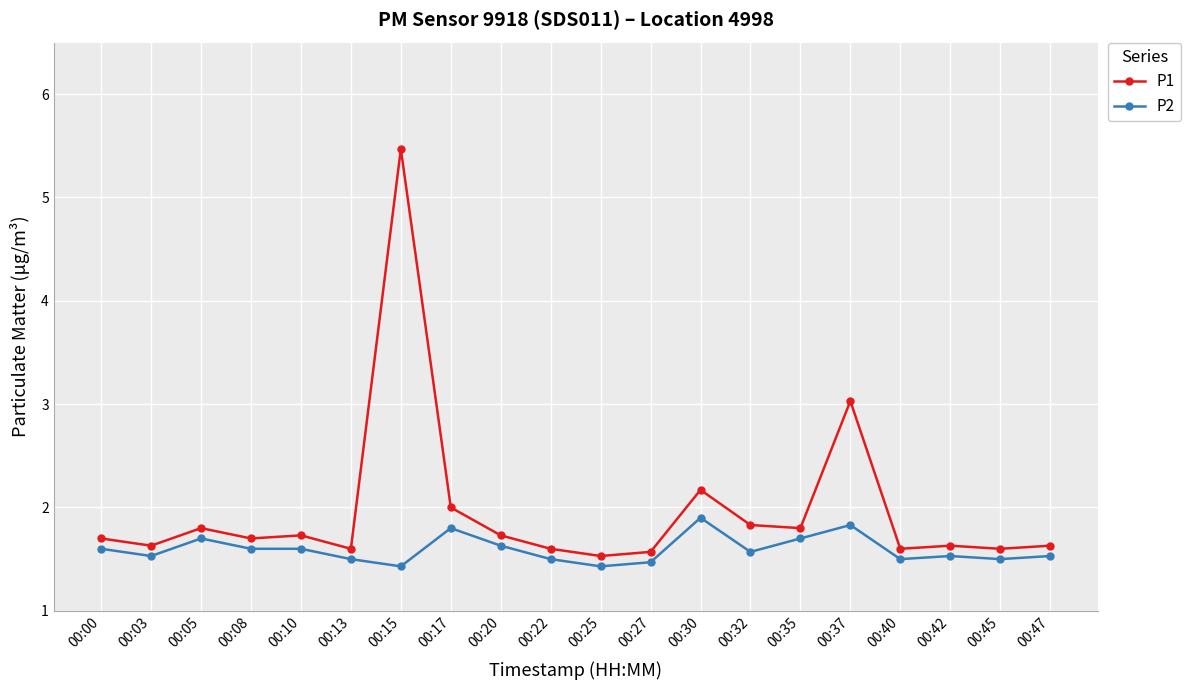

At which category does P2 reach its first local valley?

00:03